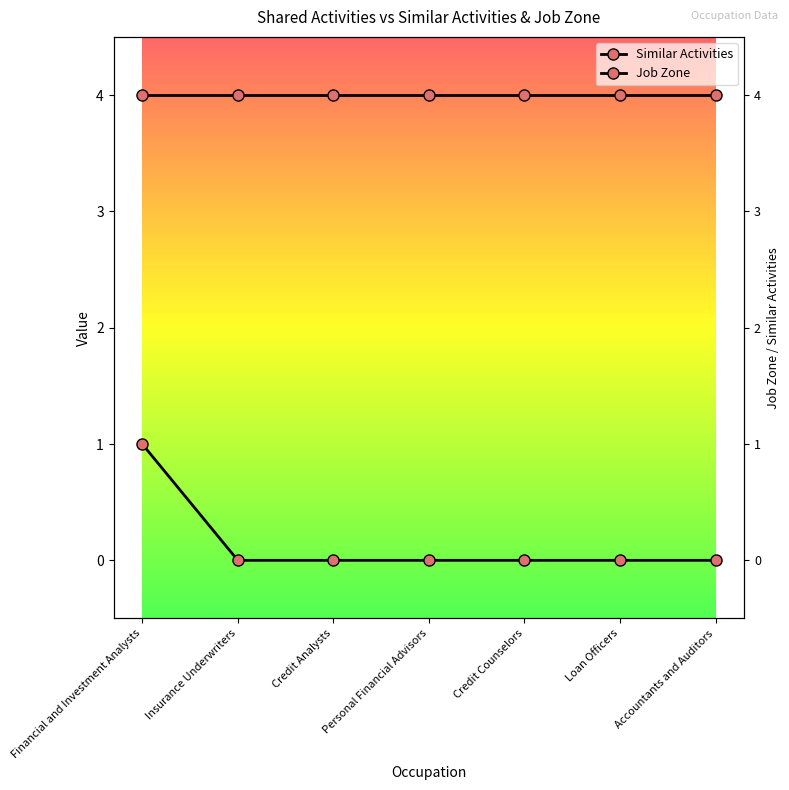

List the labels in order of value, smallest first.

Insurance Underwriters, Credit Analysts, Personal Financial Advisors, Credit Counselors, Loan Officers, Accountants and Auditors, Financial and Investment Analysts